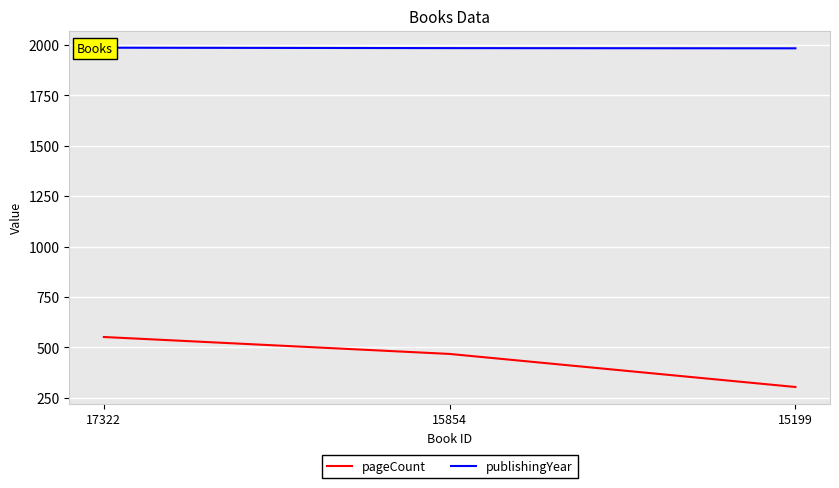

List the labels in order of pageCount value, smallest first.

15199, 15854, 17322